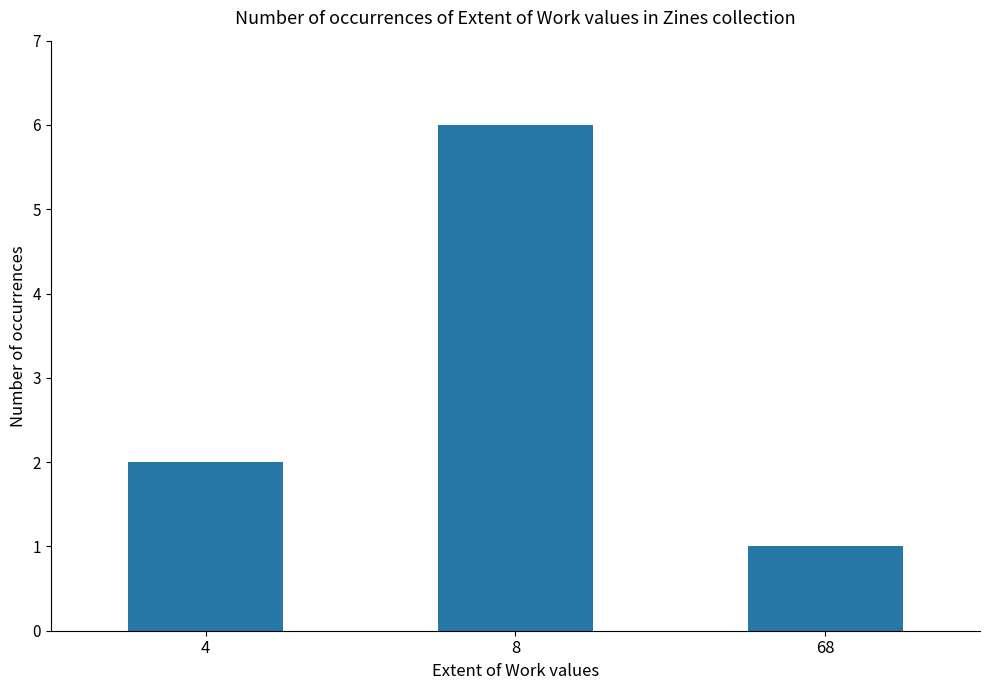

Reading left to right, list all the values displayed in this chart.

4=2	8=6	68=1